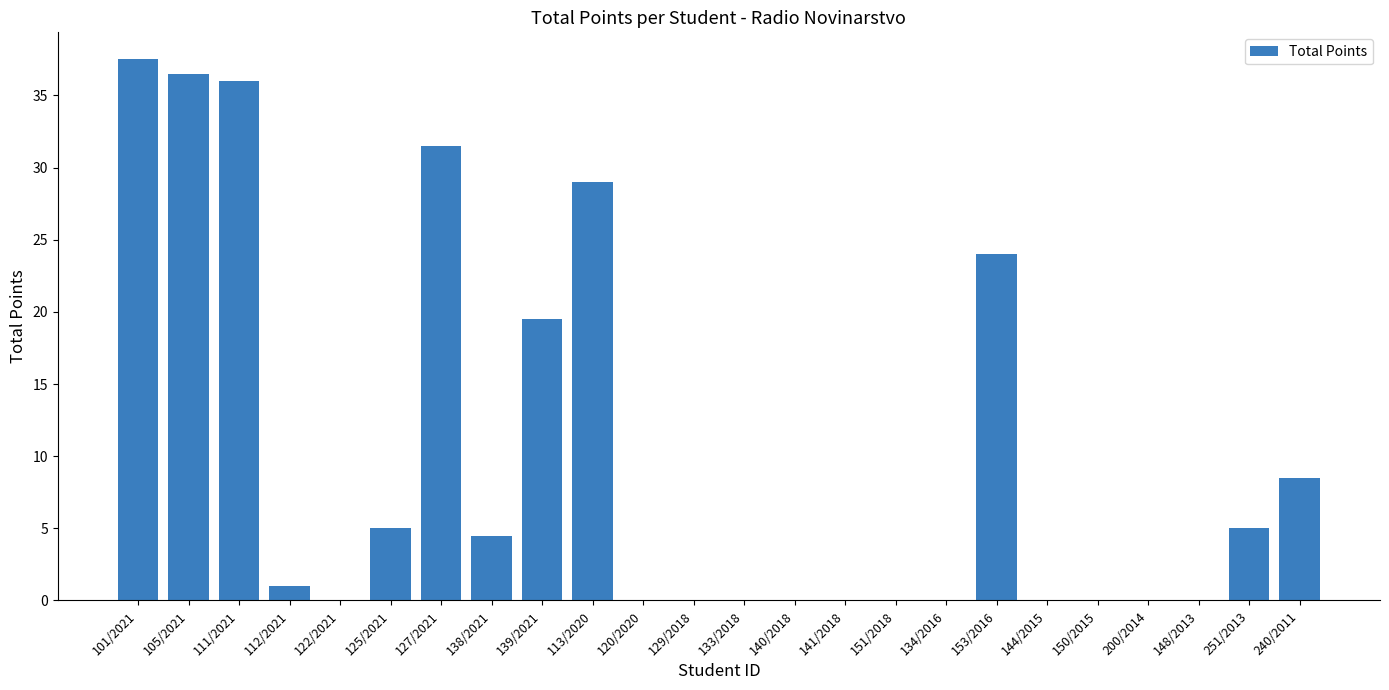

Which label corresponds to the largest value in the chart?

101/2021